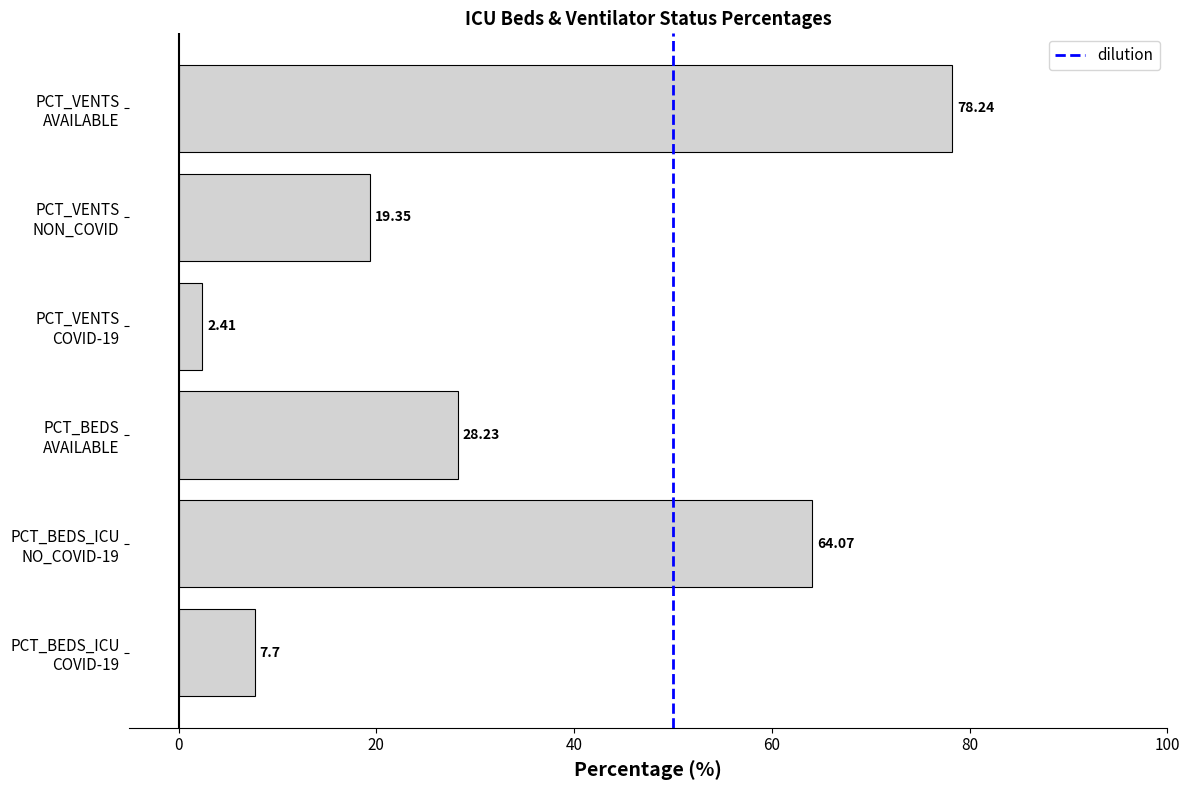

What is the sum of the values at PCT_BEDS_ICU
NO_COVID-19 and PCT_VENTS
COVID-19?

66.5